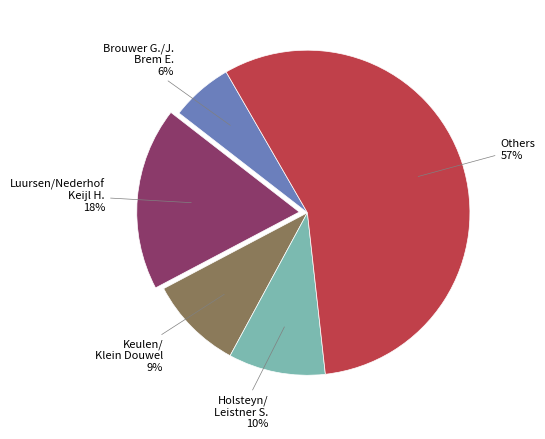

How many slices are in this pie chart?

5